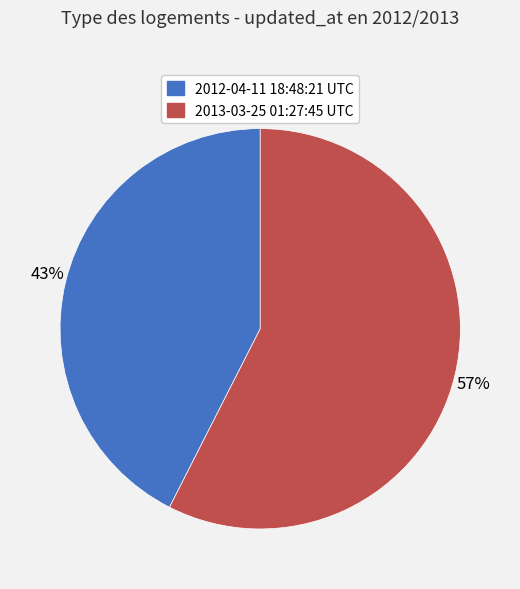

Which has a higher value, 2013-03-25 01:27:45 UTC or 2012-04-11 18:48:21 UTC?

2013-03-25 01:27:45 UTC